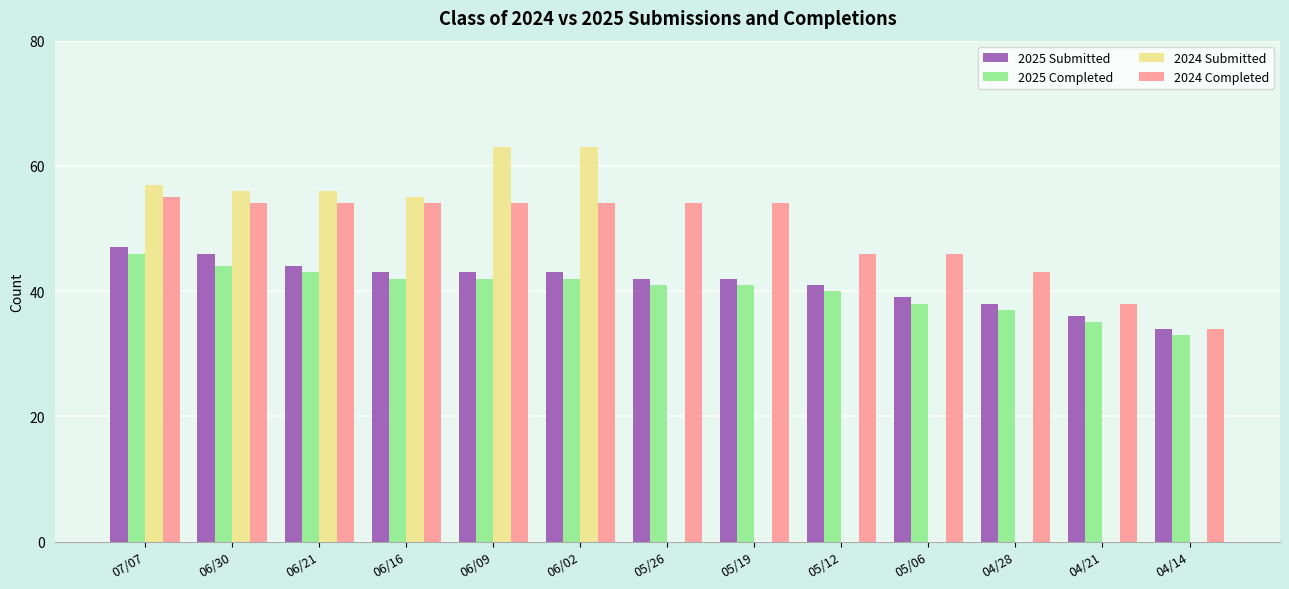

At which category is the sum across all series the highest?

07/07